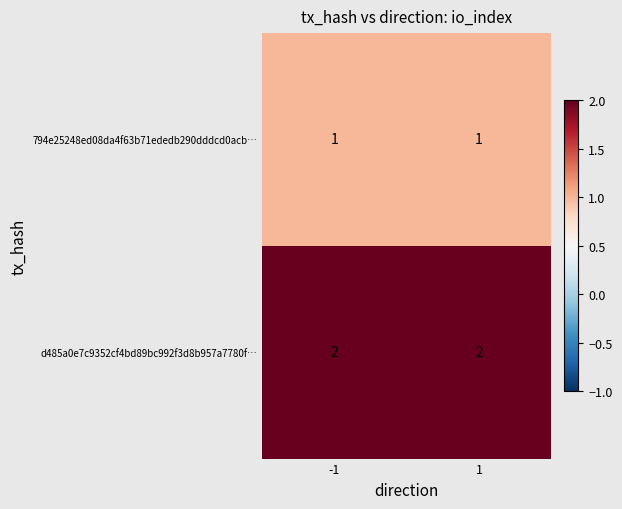

List the series in order of their peak value, lowest first.

794e25248ed08da4f63b71ededb290dddcd0acb…, d485a0e7c9352cf4bd89bc992f3d8b957a7780f…